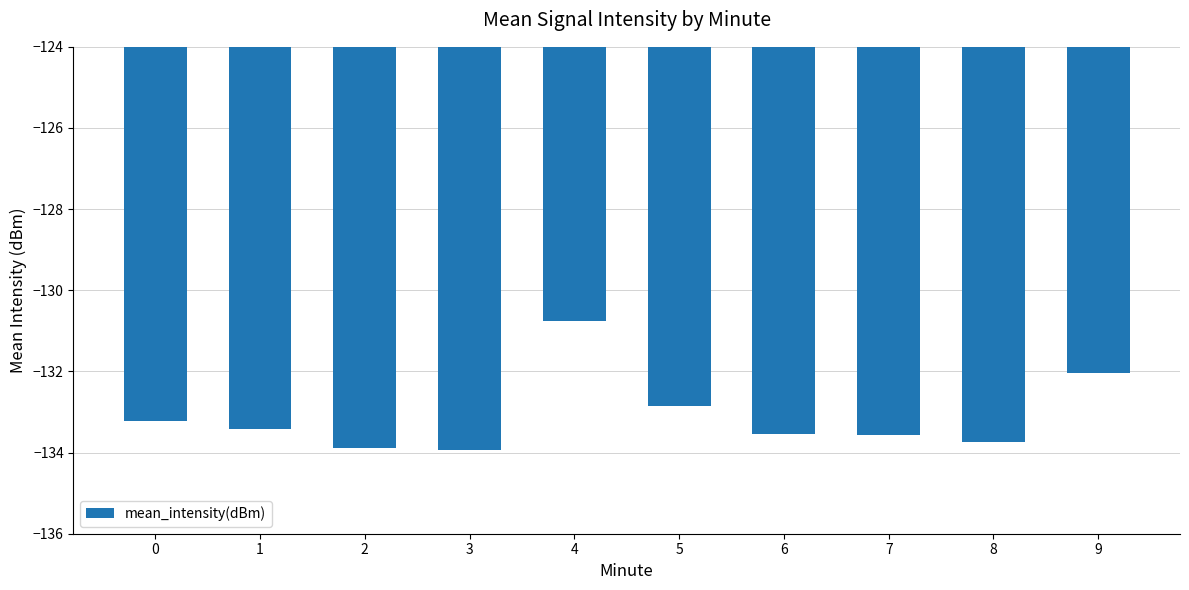

Is it true that the value at 8 is -133.7?

True